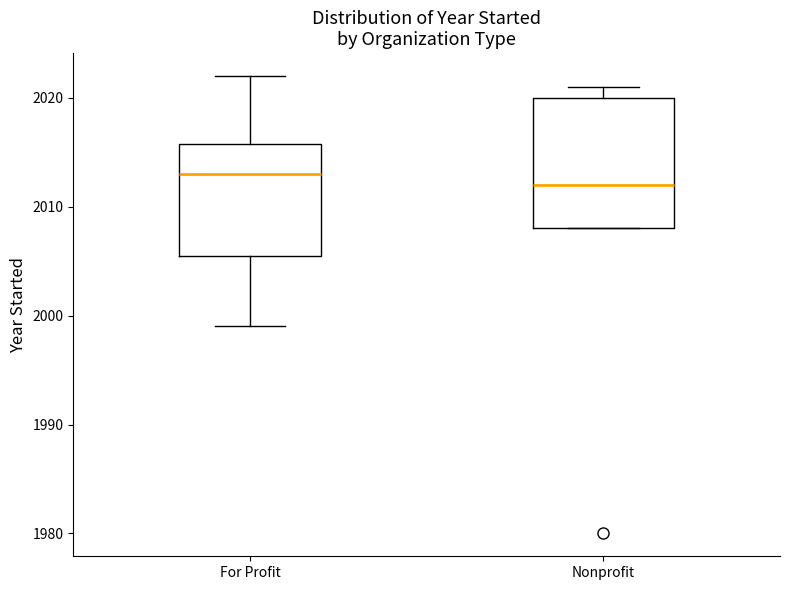

Reading left to right, read every box against the y-axis: the position of its median line, the range the box covers, and the ends of its whiskers. The values are not printed on the chart, so give them approximately, as read against the axis.

For Profit: median 2013, box 2006 to 2016, whiskers 1999 to 2022
Nonprofit: median 2012, box 2008 to 2020, whiskers 2008 to 2021